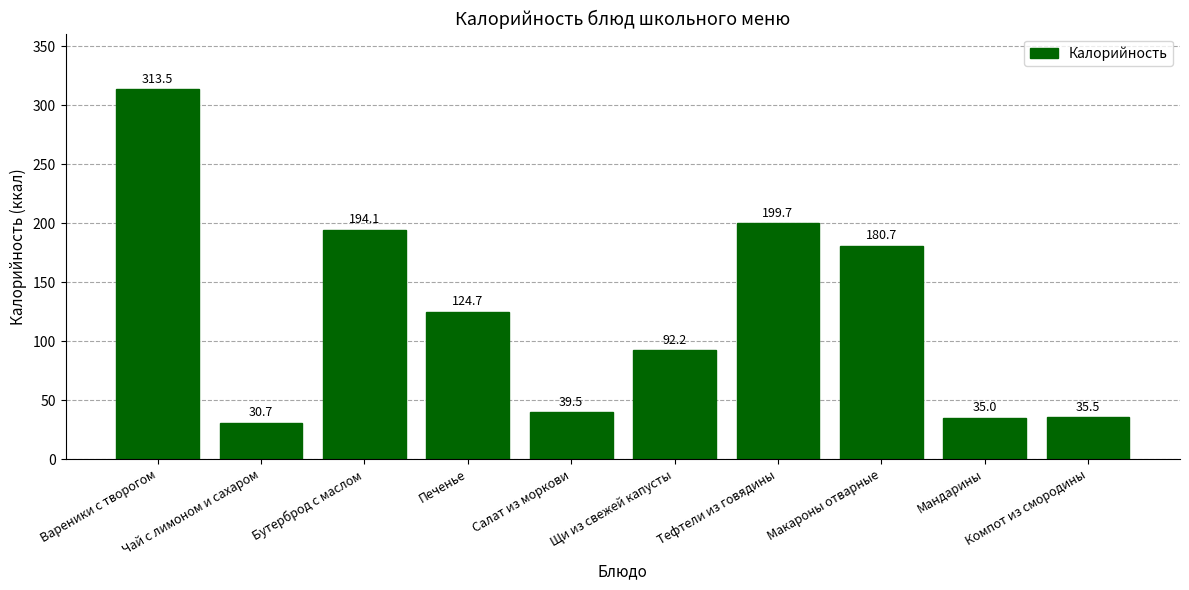

Reading right to left, what are all the values shown in this chart?

Компот из смородины=35.5	Мандарины=35.0	Макароны отварные=180.7	Тефтели из говядины=199.7	Щи из свежей капусты=92.2	Салат из моркови=39.5	Печенье=124.7	Бутерброд с маслом=194.1	Чай с лимоном и сахаром=30.7	Вареники с творогом=313.5